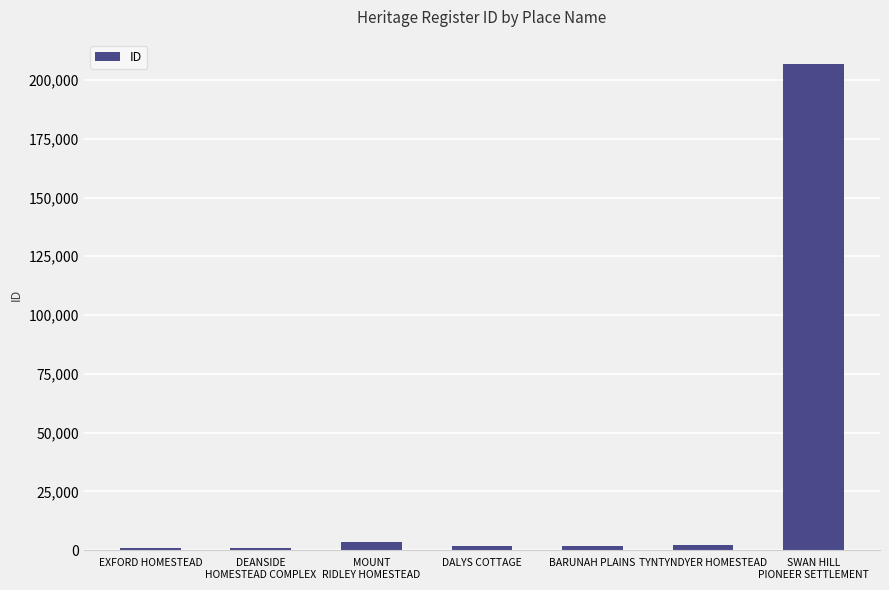

Count the number of data series in this chart.

1